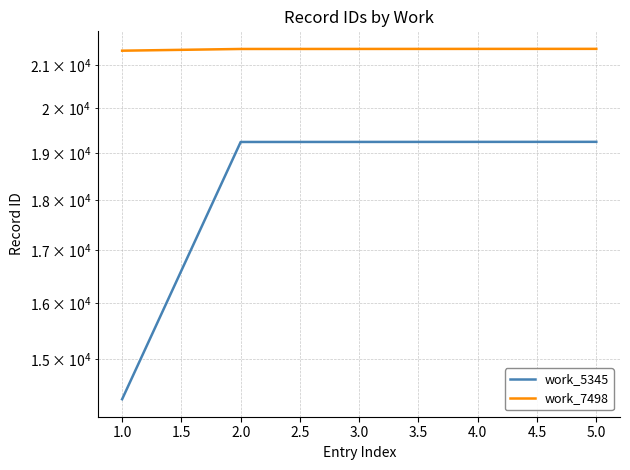

Between 3.0 and 4.0, which is larger?

4.0